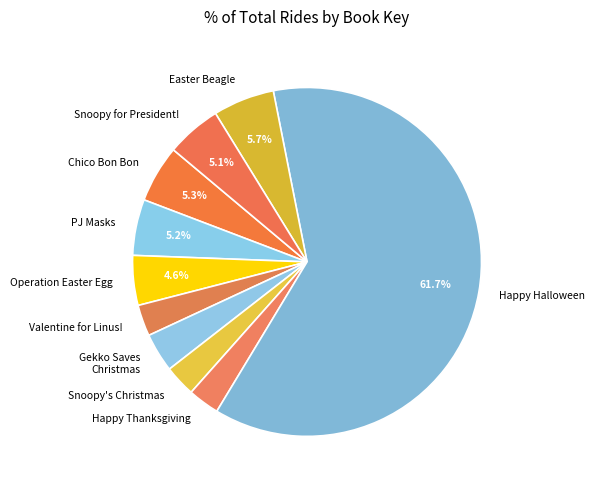

How many slices are in this pie chart?

10